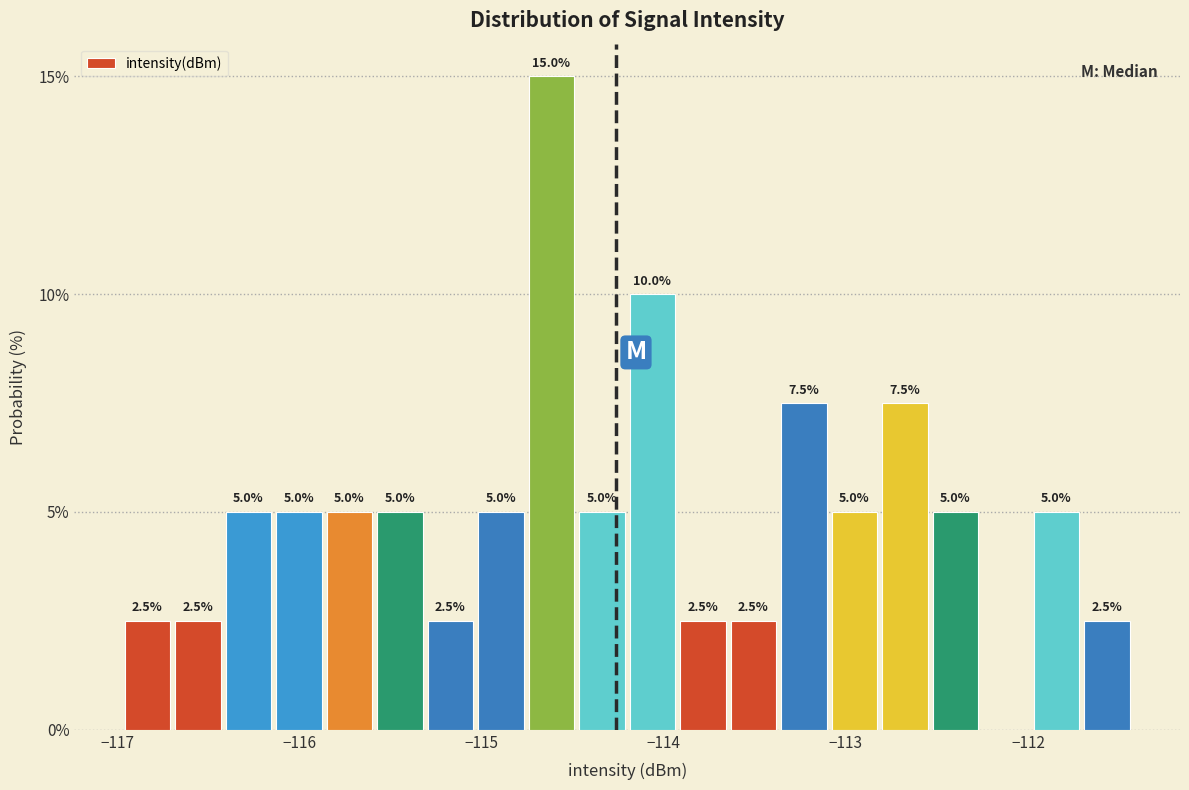

Read against the x-axis, roughly where is the centre of the tallest bar?

-114.6